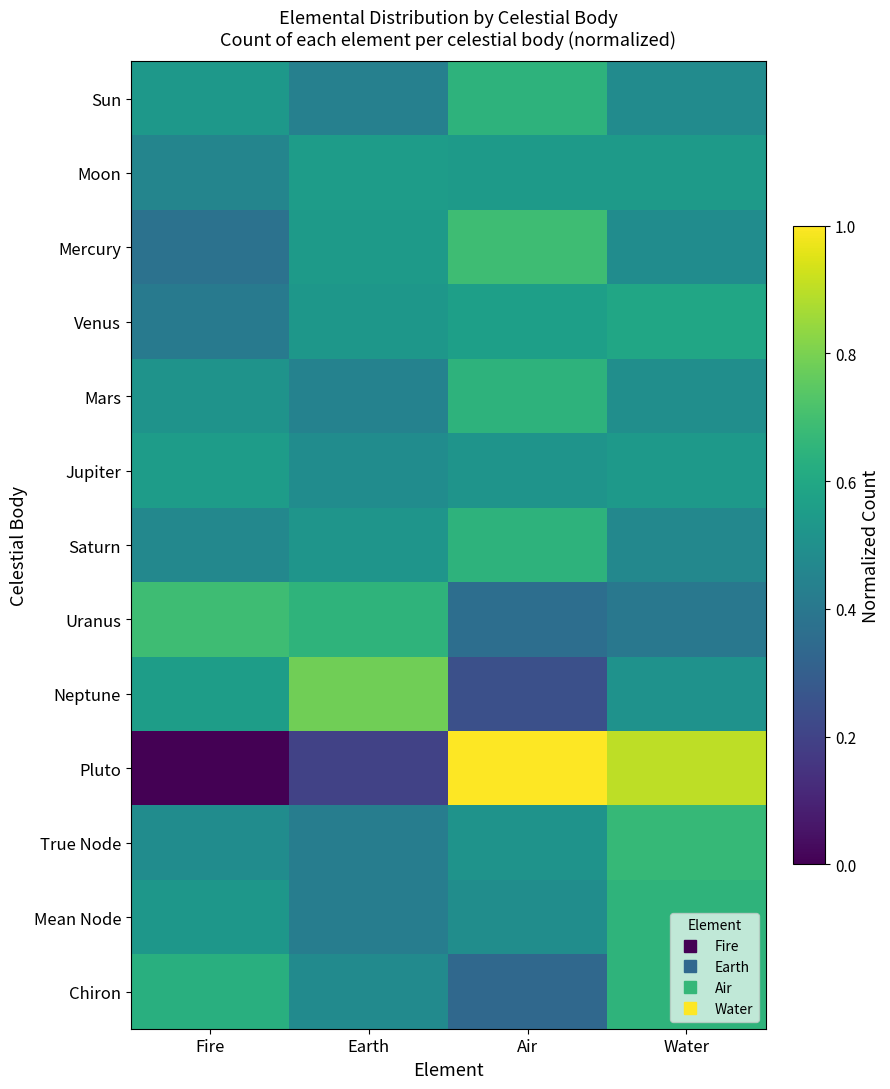

Between Water and Earth, which is larger?

Water